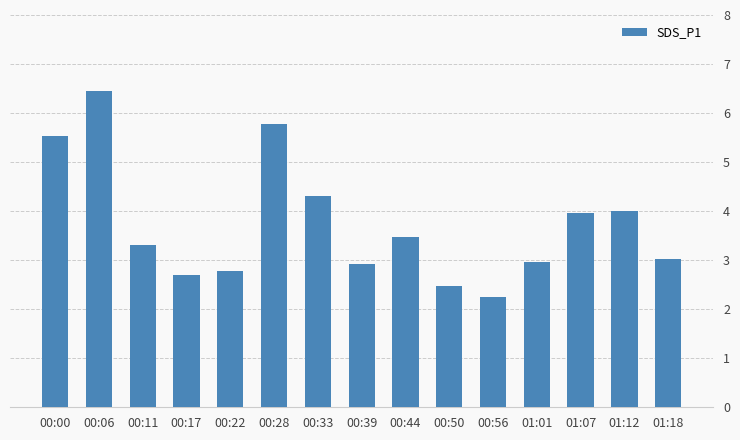

What is the change in value from 00:22 to 00:28?

+3.0